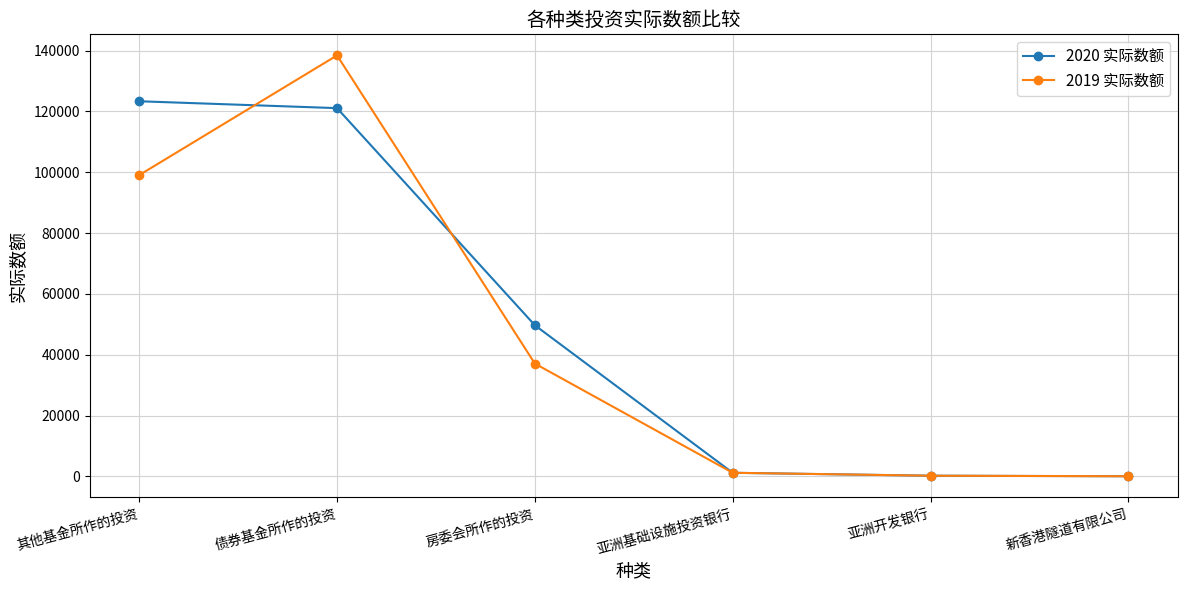

What position from the left is 亚洲开发银行?

5